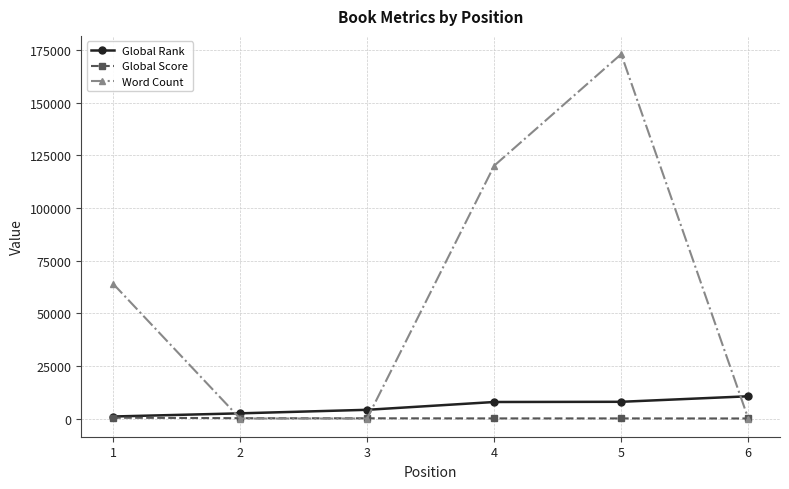

How many values in the Global Score series are below 97?

3